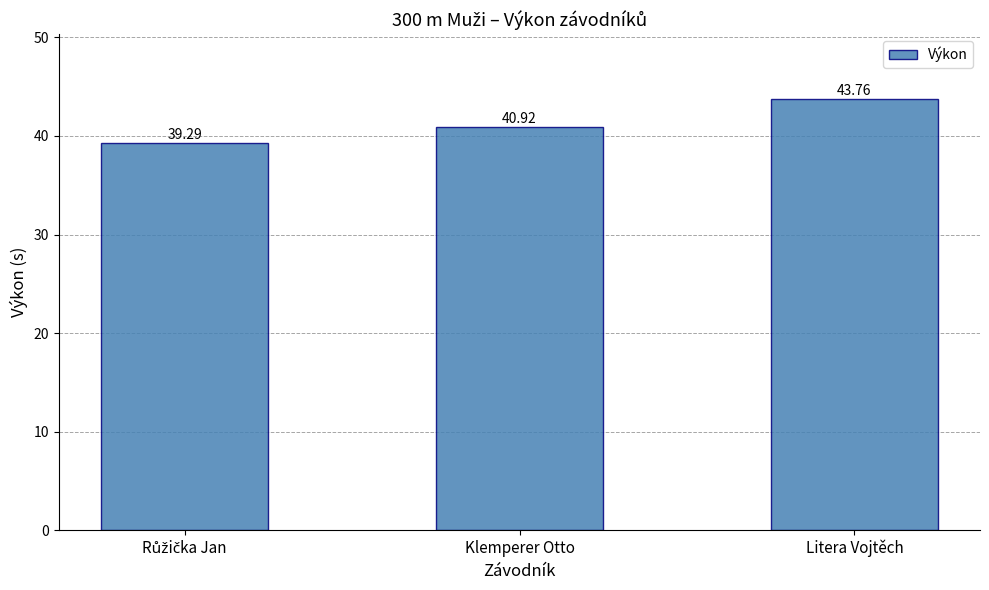

Which label corresponds to the largest value in the chart?

Litera Vojtěch